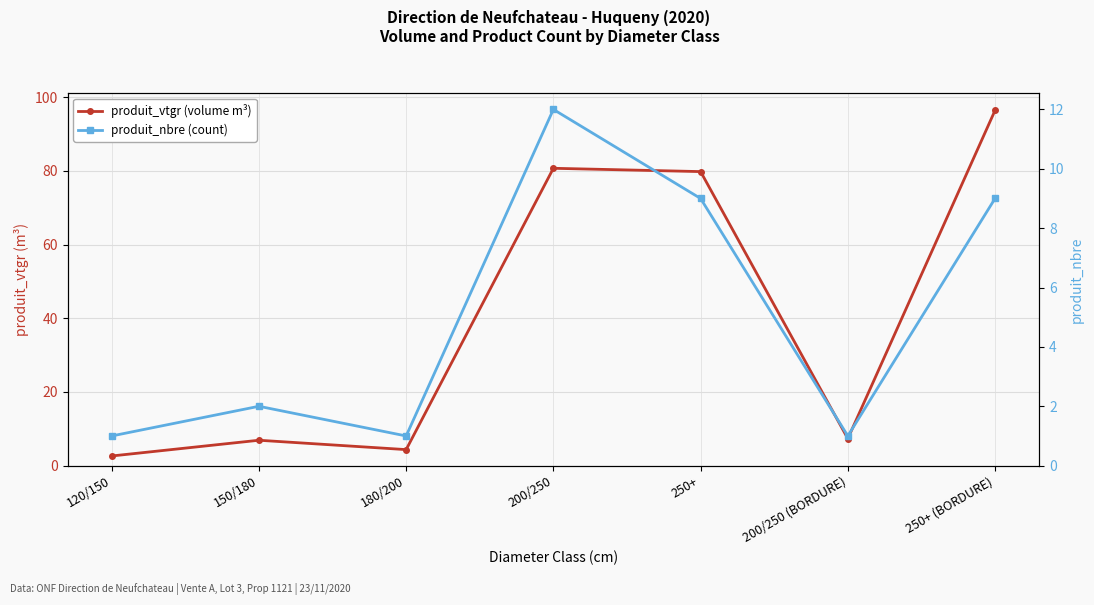

Which series changed the most between 180/200 and 250+?

produit_vtgr (volume m³)